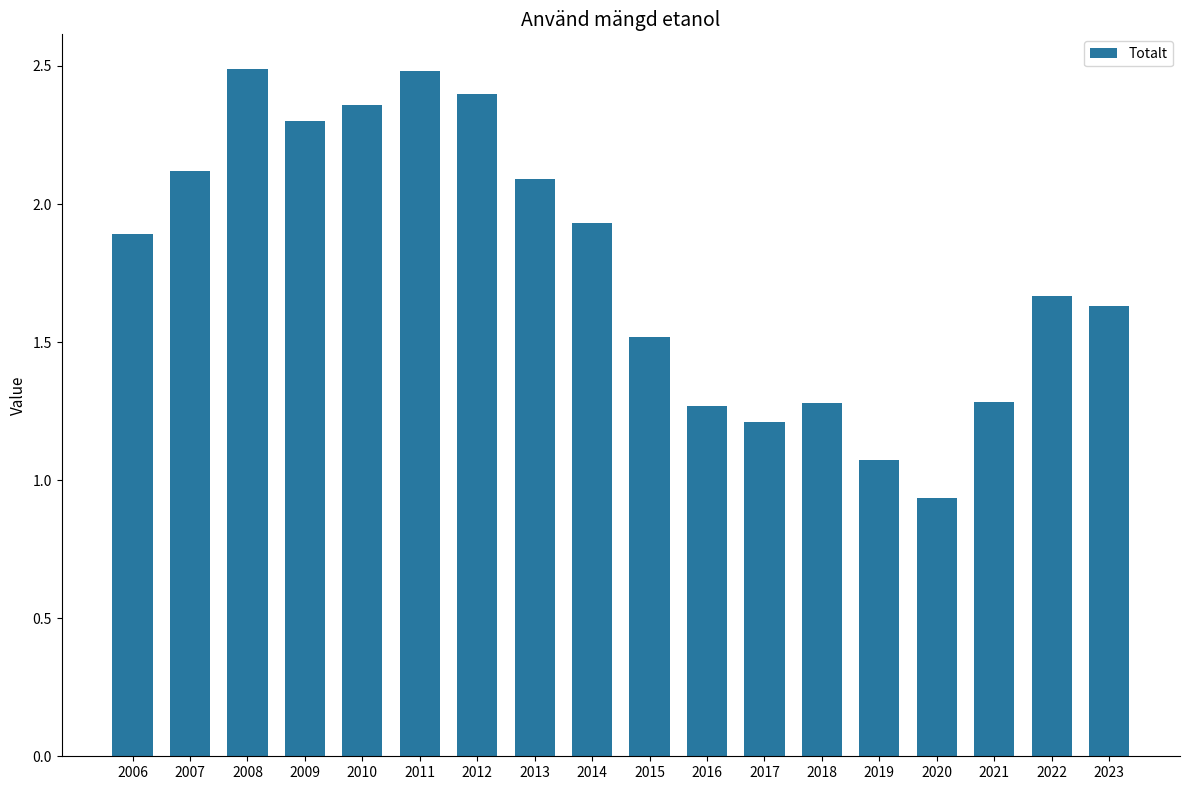

What is the average value?

1.8